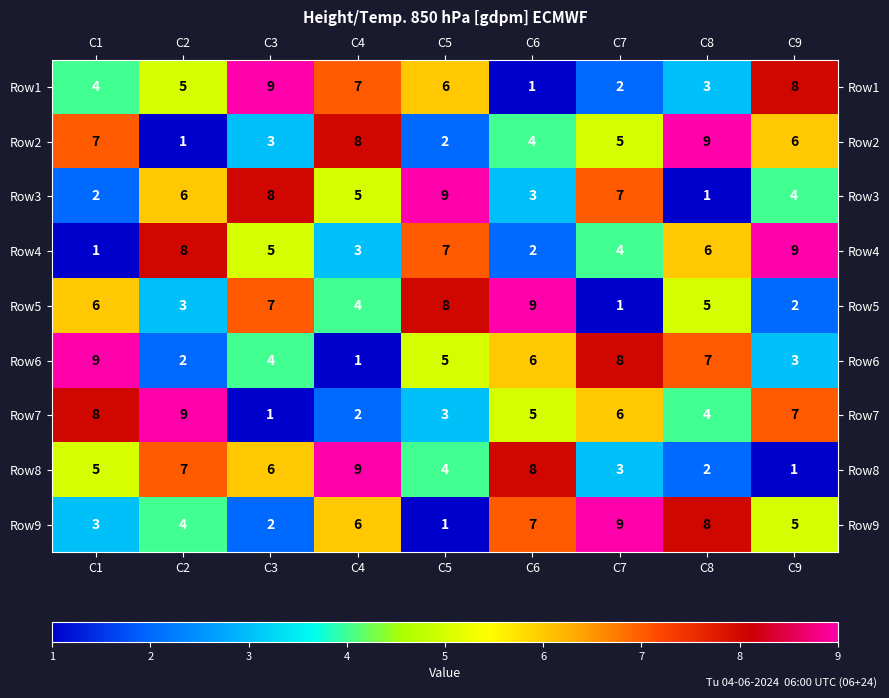

What is the difference between the highest and lowest values at C2?

8